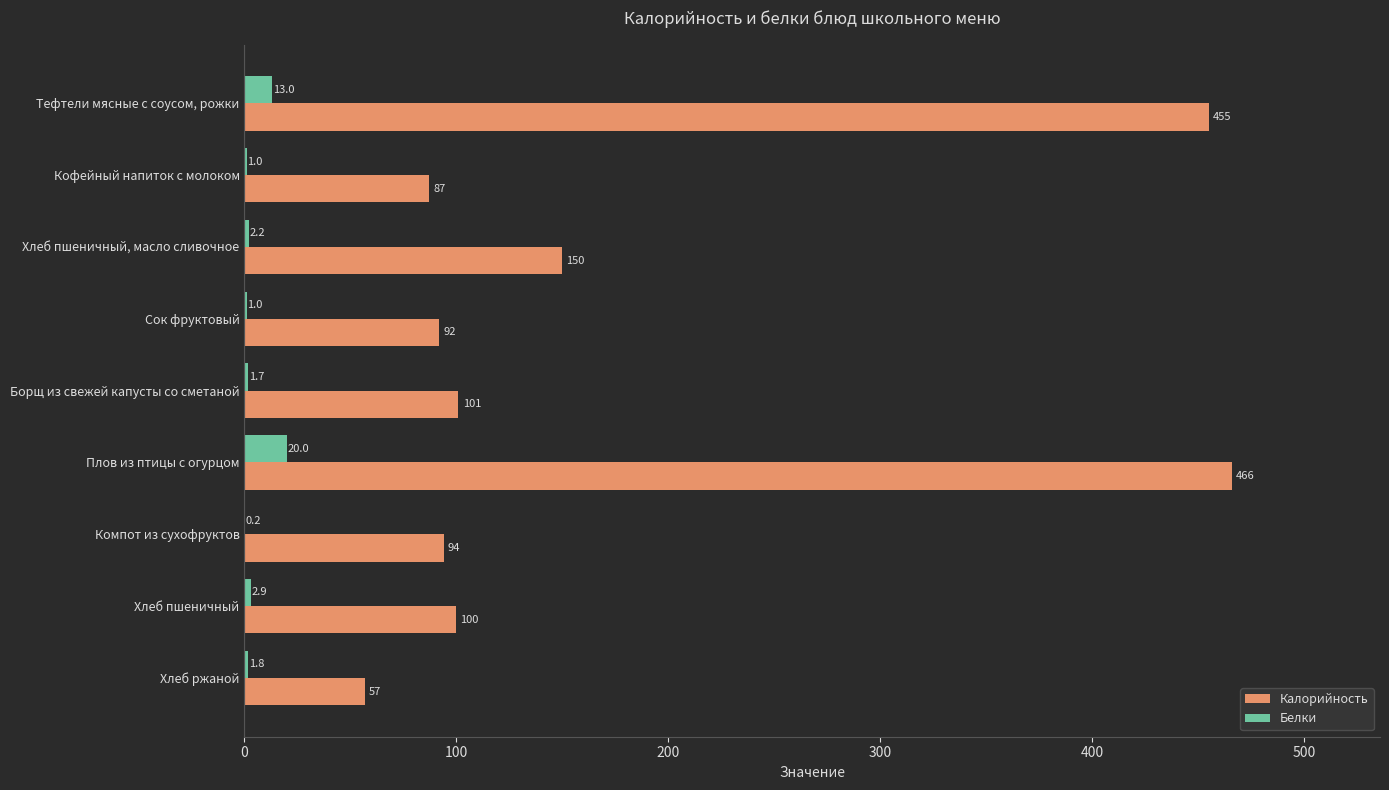

What is the maximum value for Калорийность?

466.0